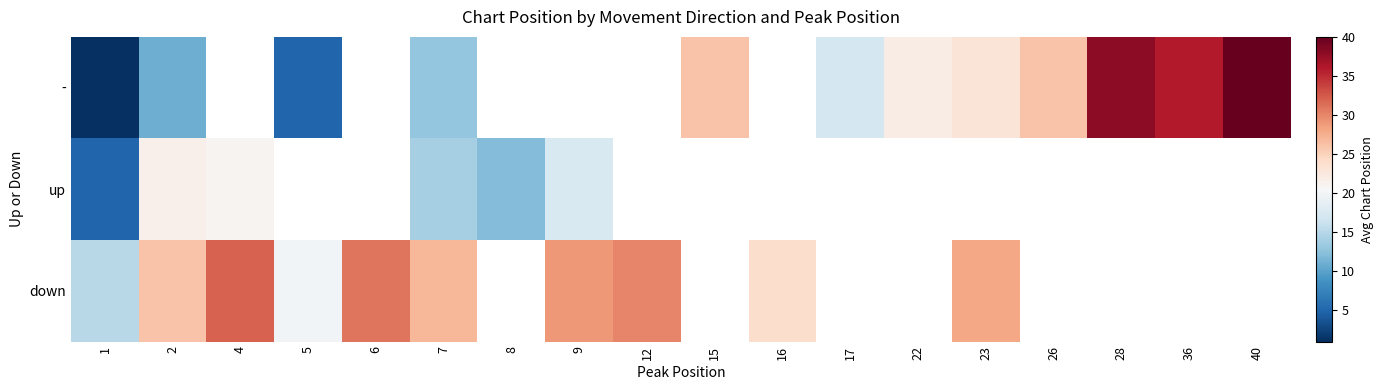

Is it true that up equals 17.5 at 9?

True